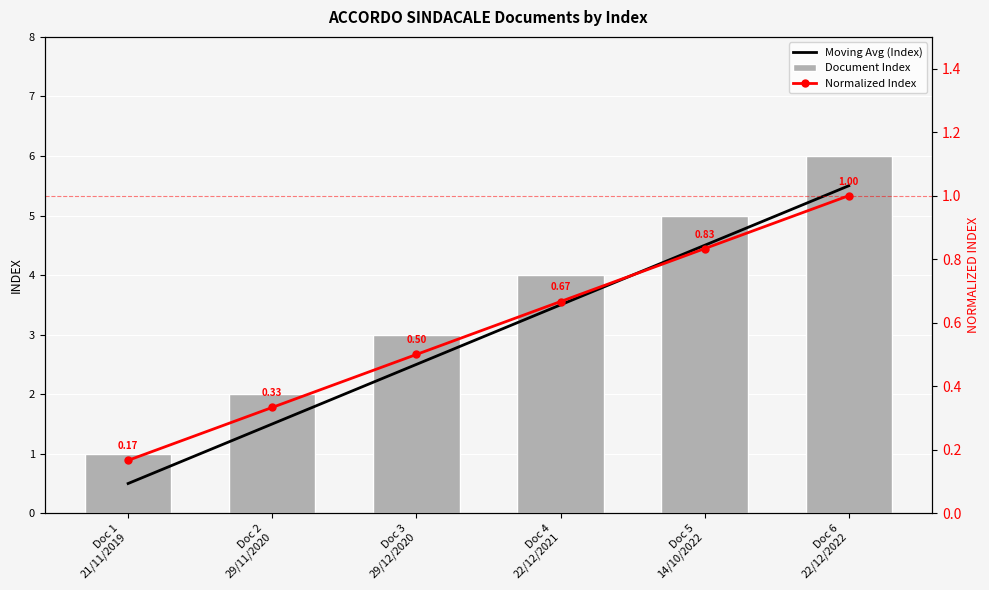

What is the label of the 4th bar from the left?

Doc 4
22/12/2021